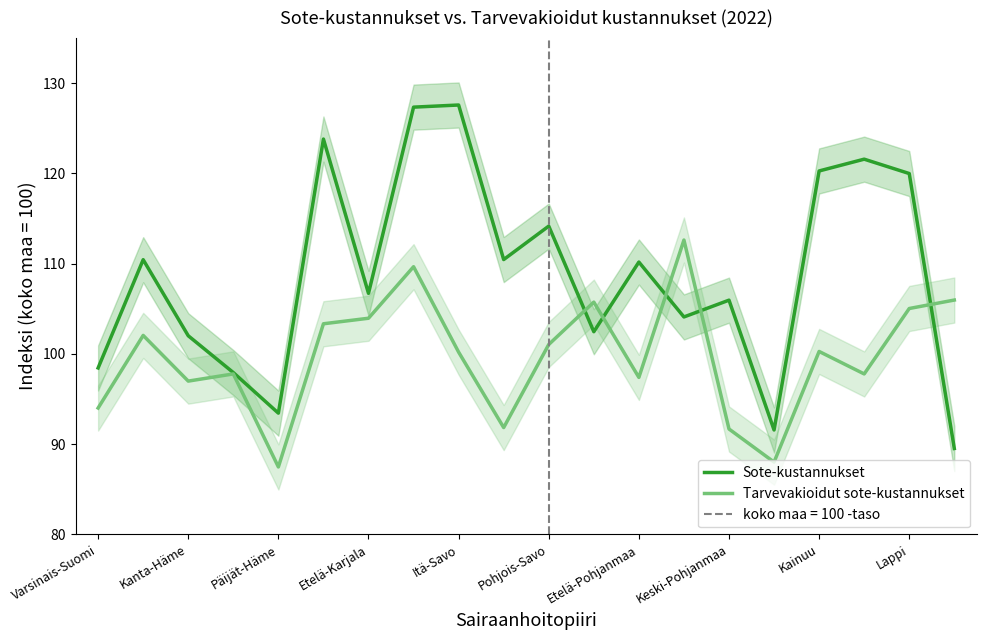

True or false: Sote-kustannukset and Tarvevakioidut sote-kustannukset intersect in this chart.

True